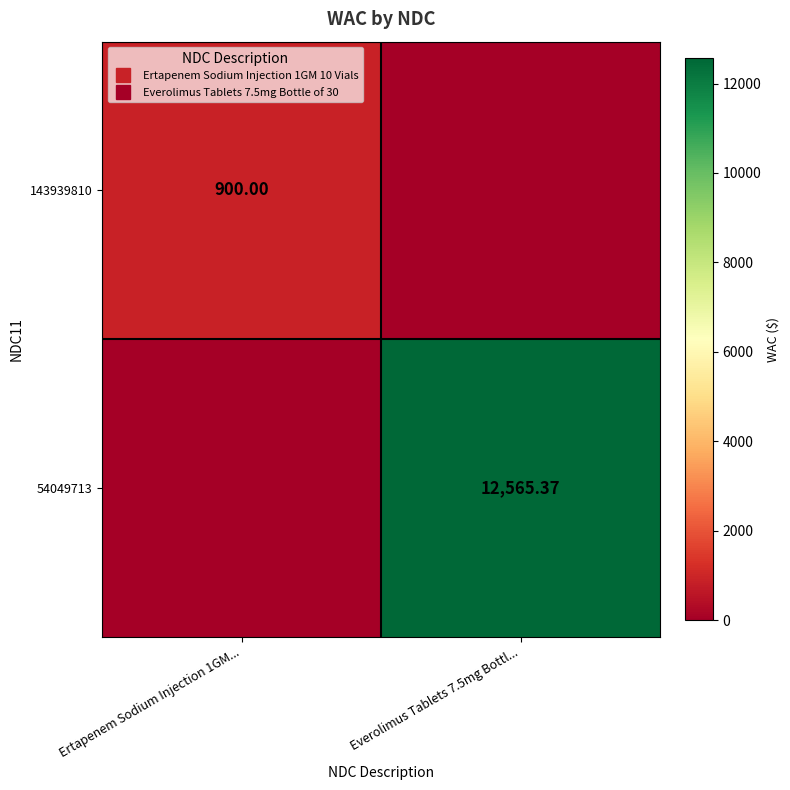

Is the value of 143939810 at Everolimus Tablets 7.5mg Bottl... greater than the value of 54049713 at Ertapenem Sodium Injection 1GM...?

No